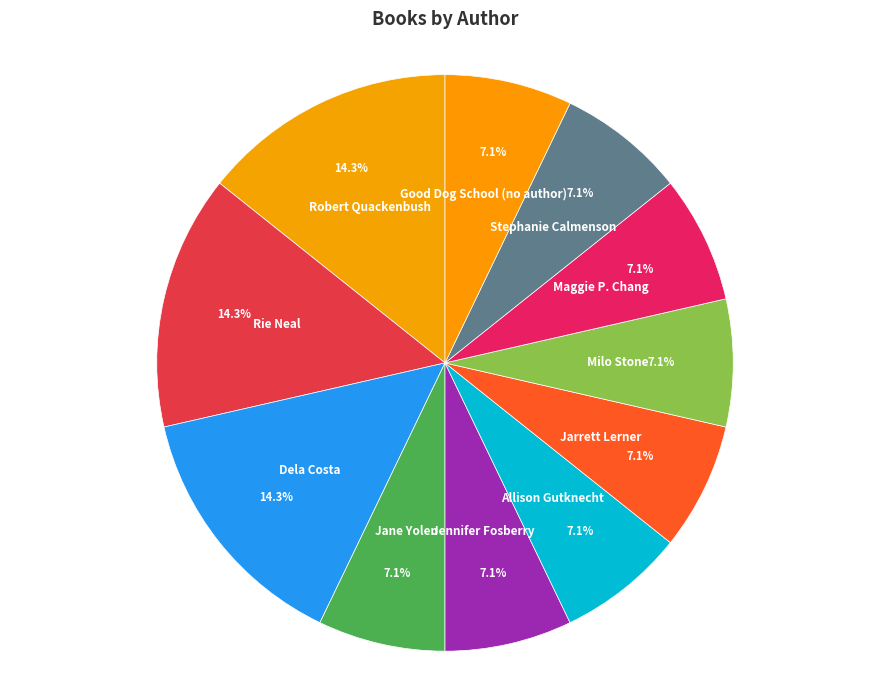

Approximately how many times larger is the value at Good Dog School (no author) compared to Rie Neal?

0.5